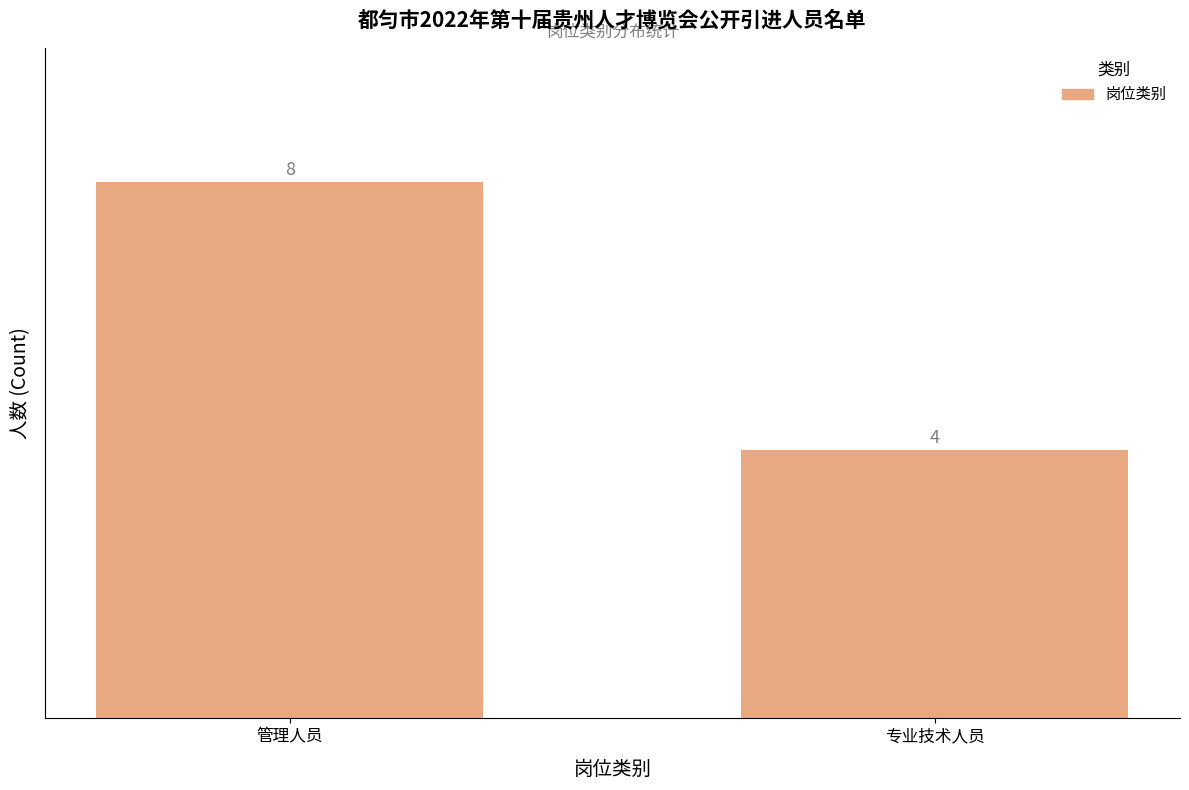

What is the label of the 2nd bar from the left?

专业技术人员